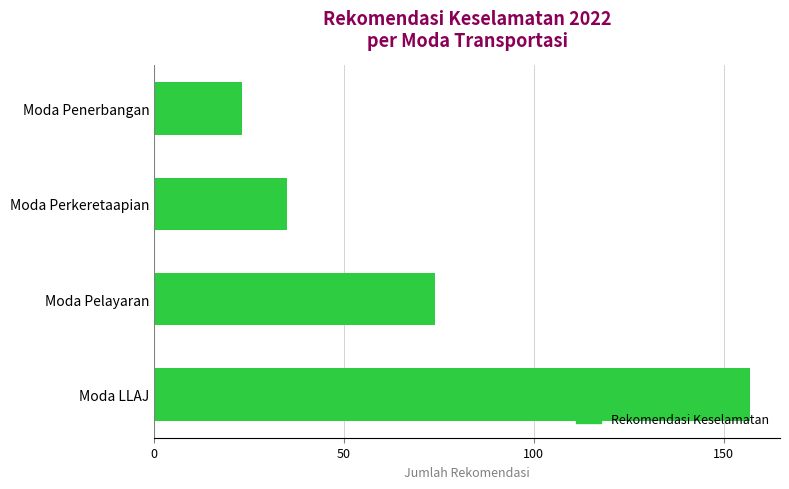

How many series are shown in this chart?

1